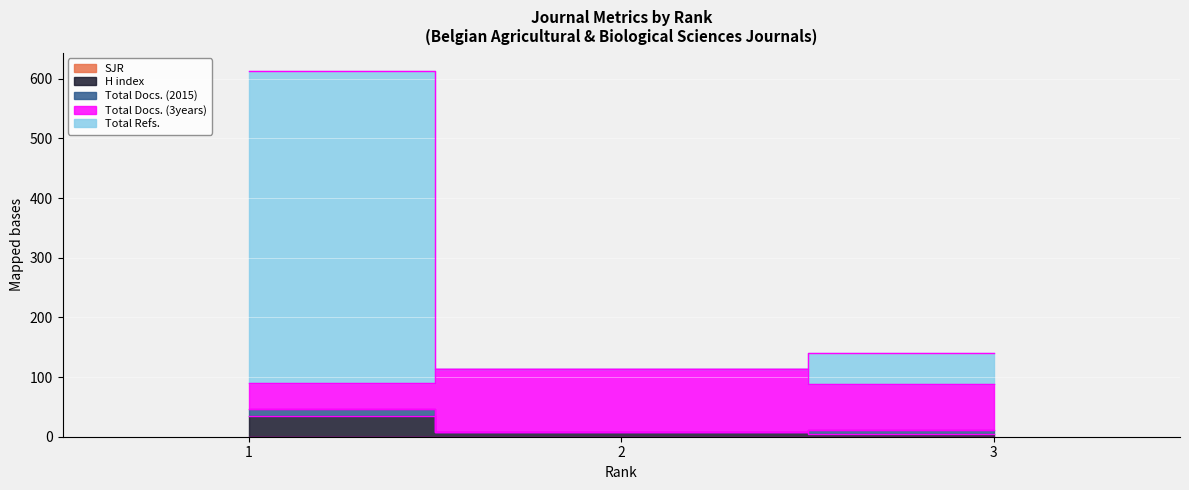

Reading left to right, transcribe all the data shown in this chart.

SJR: 0	0	0
H index: 34	8	5
Total Docs. (2015): 12	0	6
Total Docs. (3years): 44	106	77
Total Refs.: 523	0	52